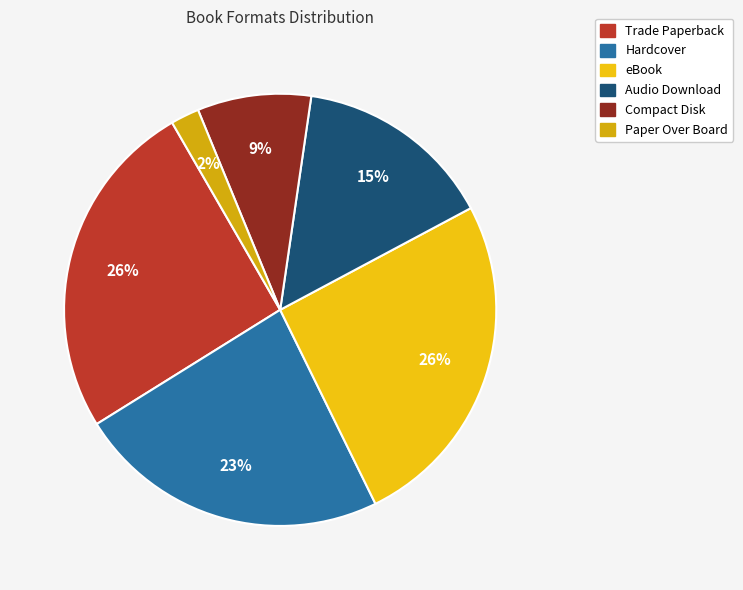

To the nearest percent, what portion does eBook represent?

26%